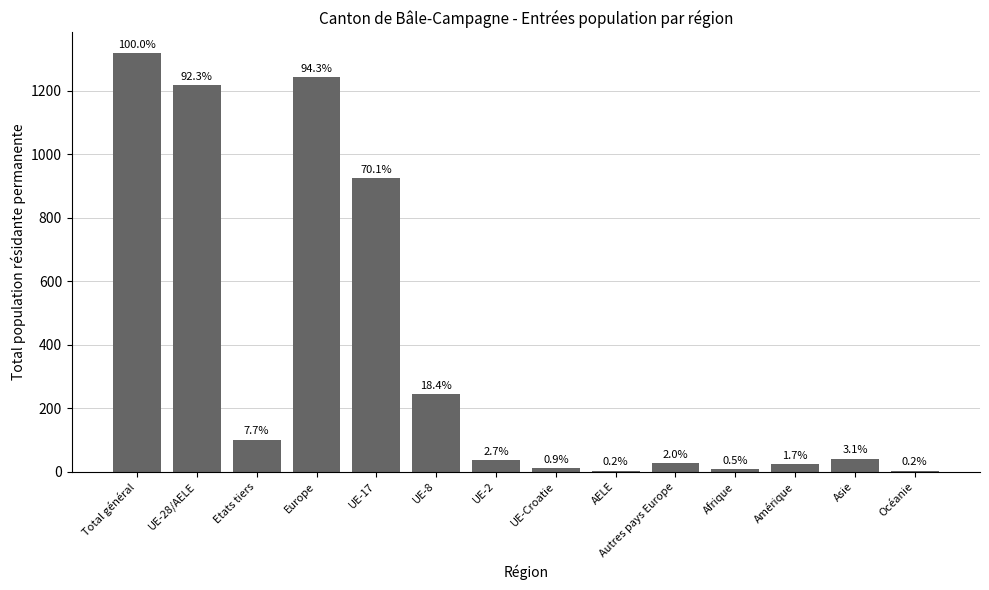

What is the difference between the values at AELE and UE-28/AELE?

1214